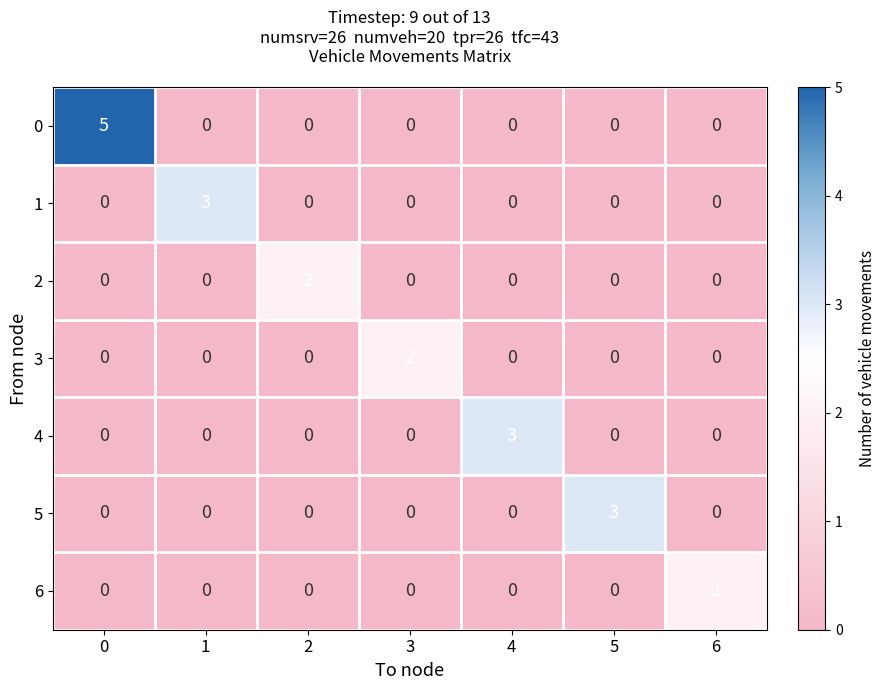

The value of 3 at 3 is 3. True or false?

False